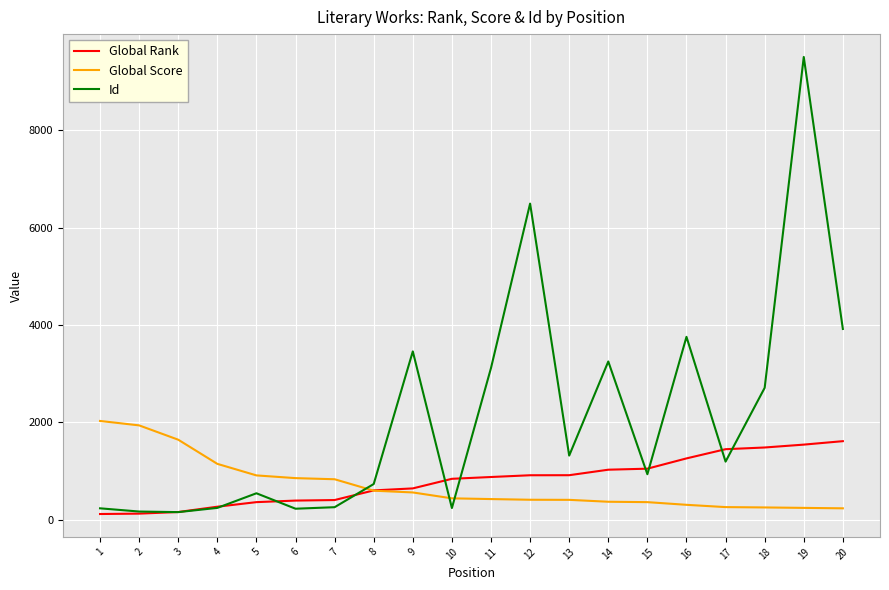

How many lines are shown in the chart?

3